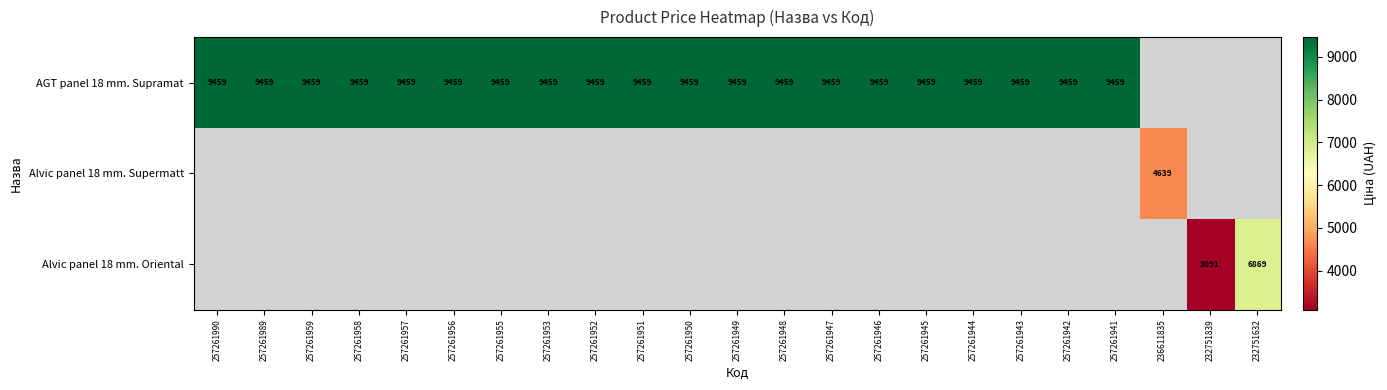

Is it true that AGT panel 18 mm. Supramat equals 9459.0 at 257261948?

True